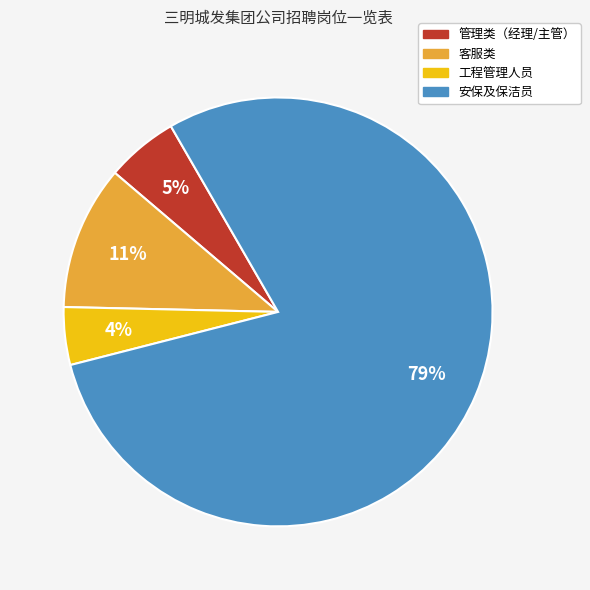

To the nearest percent, what is the average slice percentage?

25%